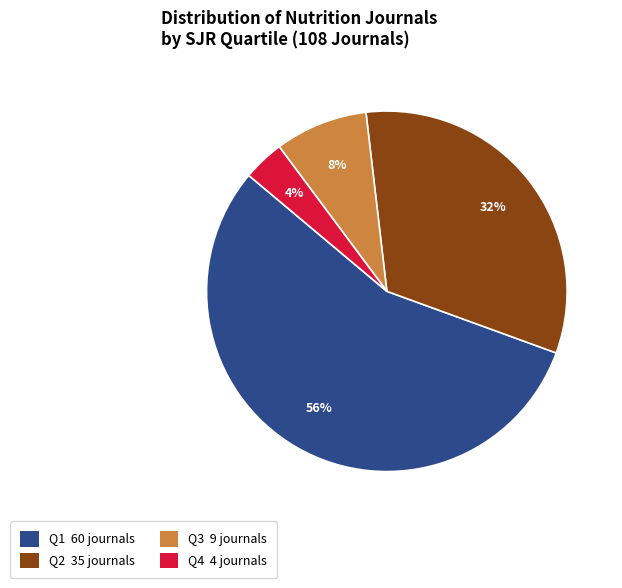

Is it true that Q2 35 journals is 41% of the pie?

False